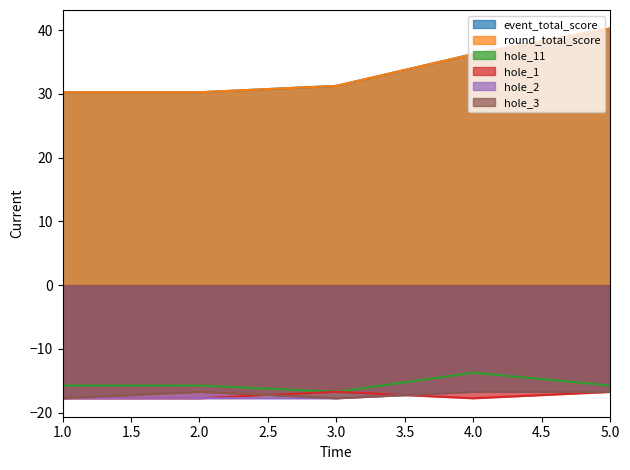

Does the chart have visible grid lines?

No